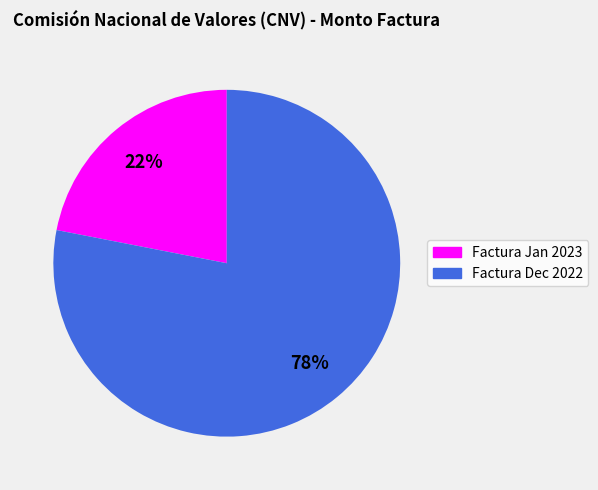

To the nearest percent, what is the difference between the largest and smallest slice percentages?

56%